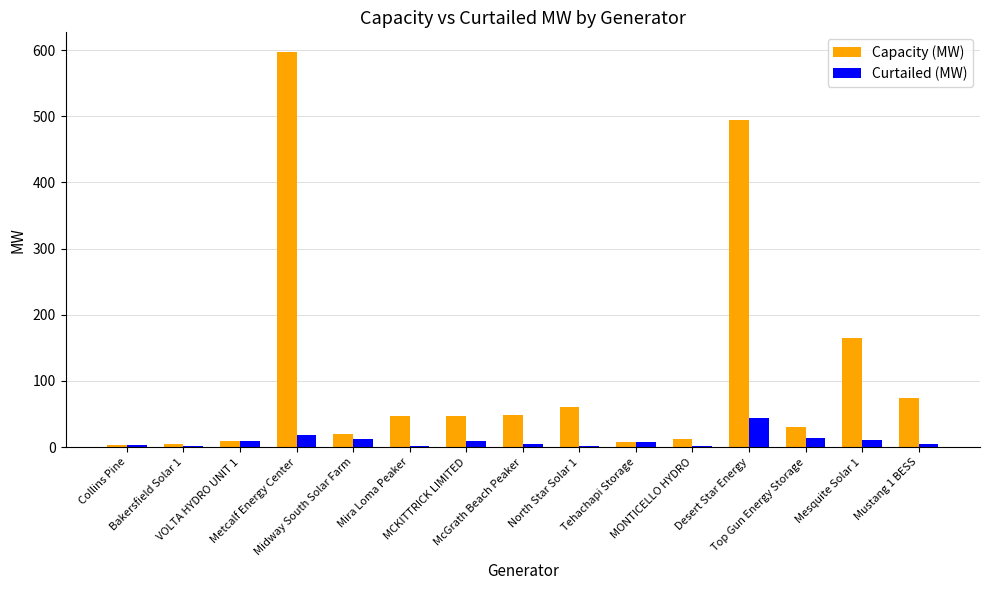

What is the maximum value for Curtailed (MW)?

44.6